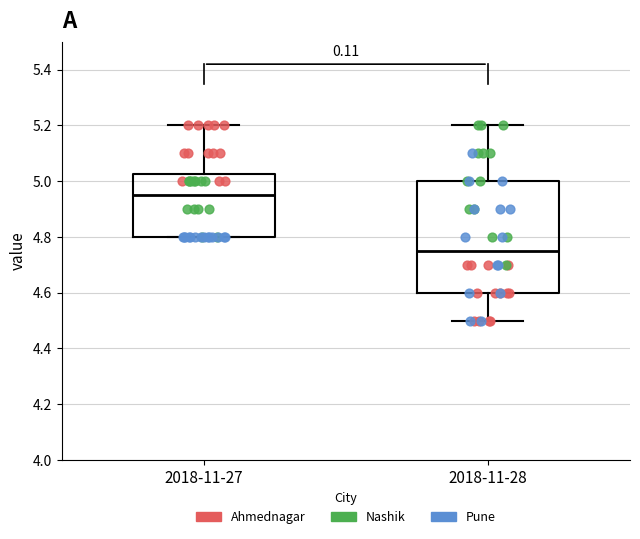

Where does the median line of the box for 2018-11-27 sit on the y-axis? The values are not printed on the chart, so give them approximately, as read against the axis.

4.96